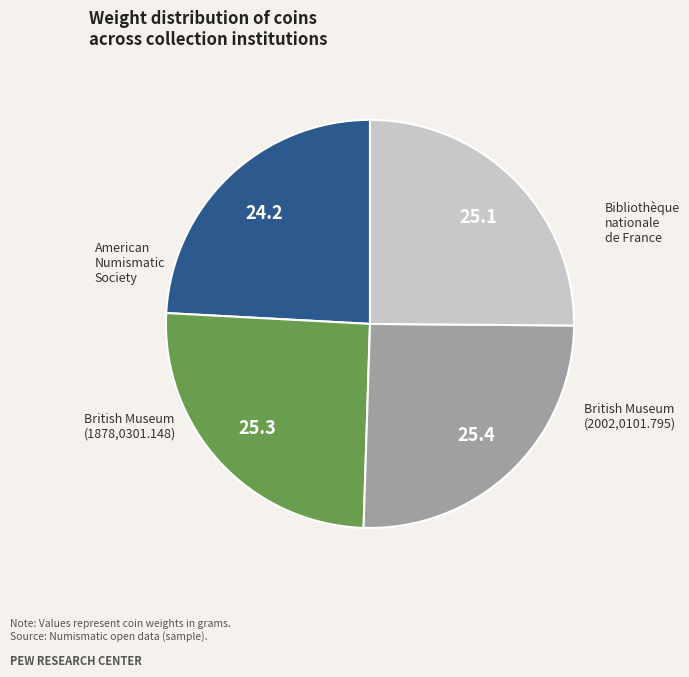

Is there a majority slice in this chart?

No